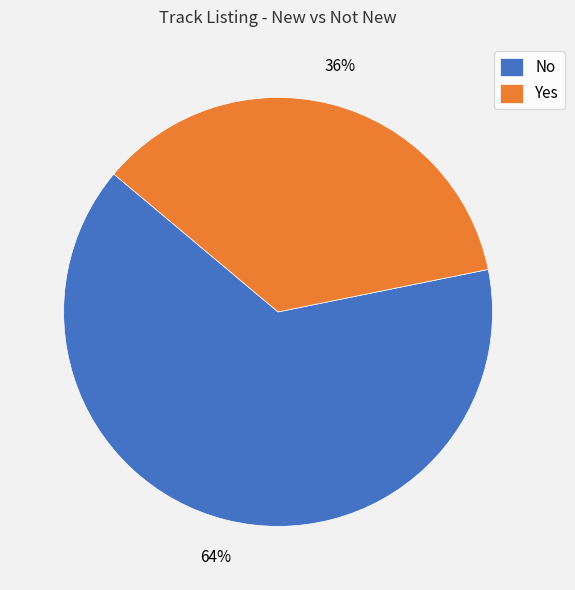

Do No and Yes together represent more than half of the pie?

Yes